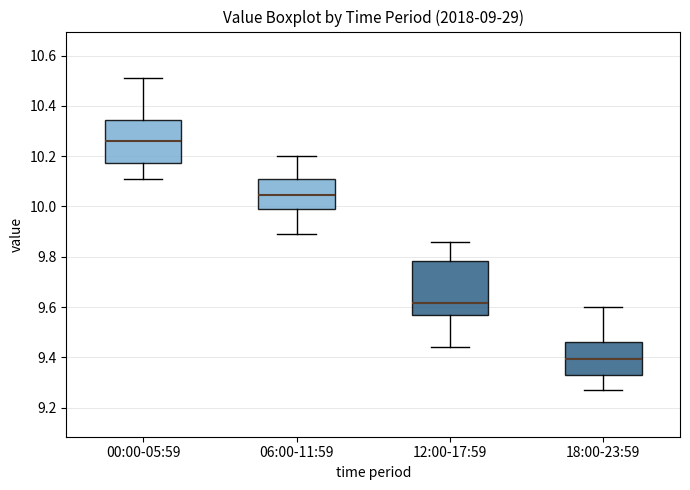

Where does the lower whisker of the box for 12:00-17:59 end on the y-axis? The values are not printed on the chart, so give them approximately, as read against the axis.

9.44